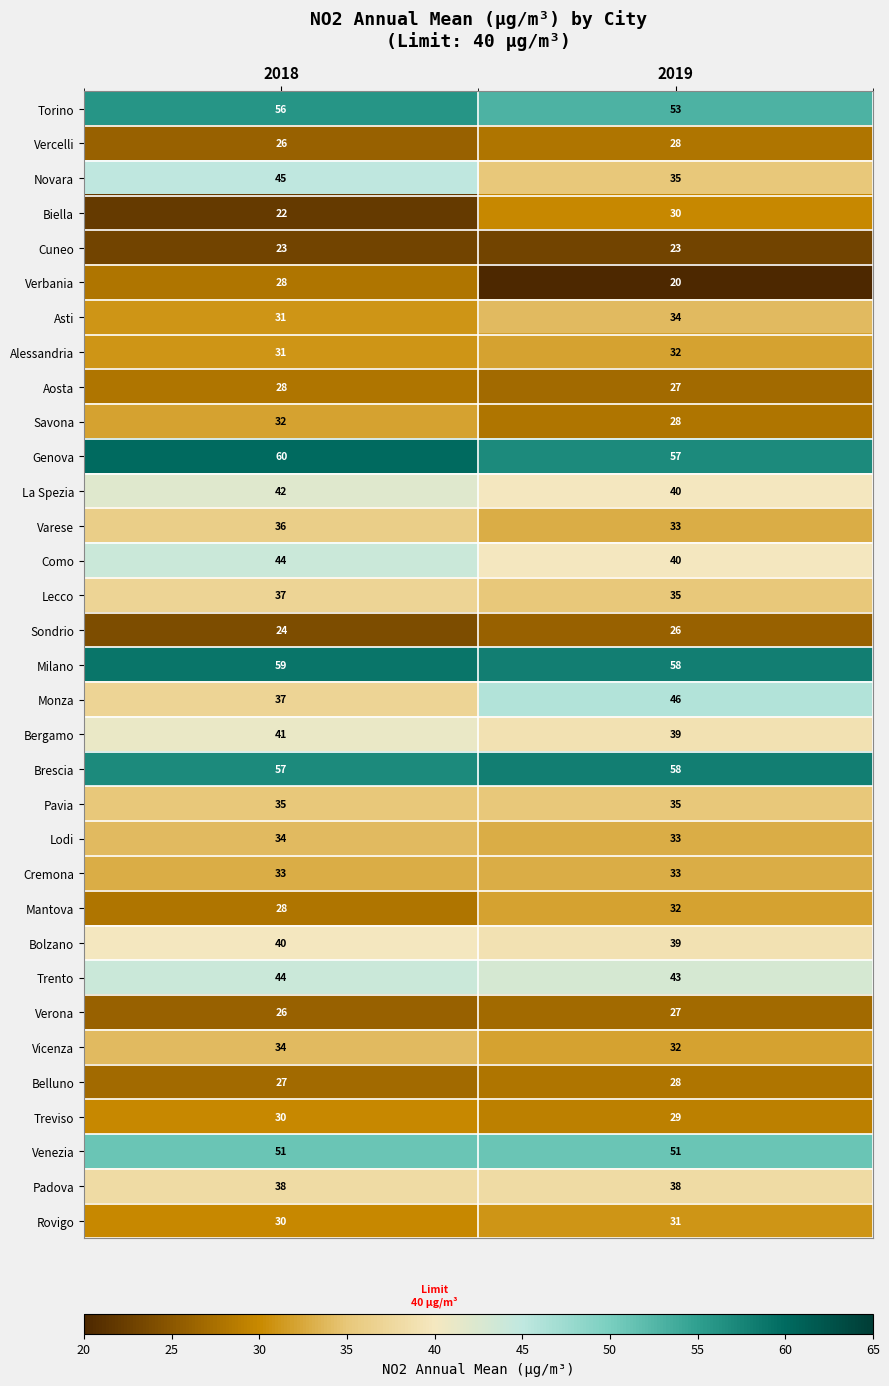

What is the maximum value shown in the chart?

60